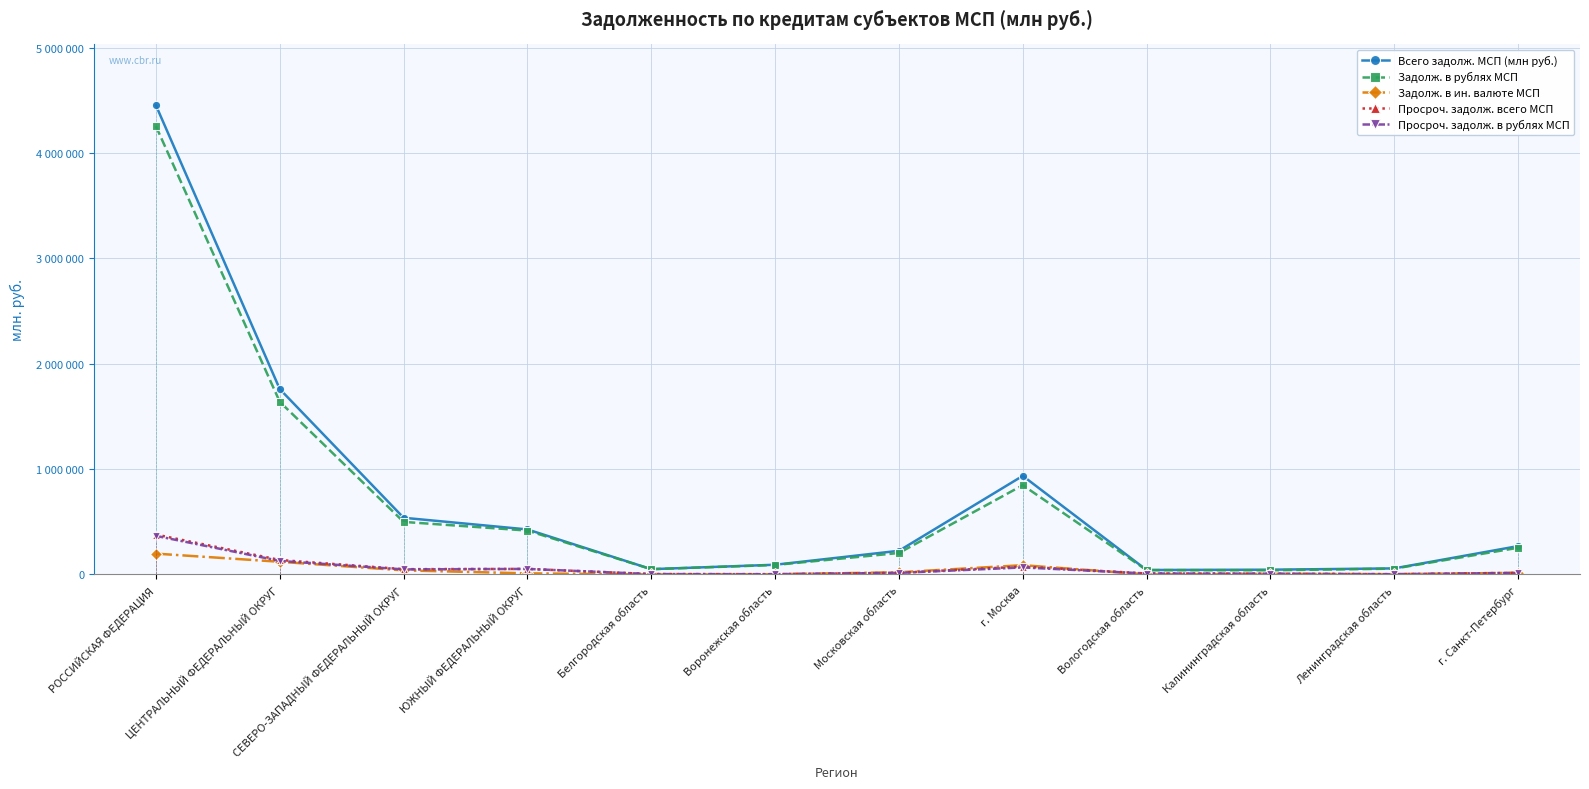

How many data points in Задолж. в ин. валюте МСП are above 16027?

5